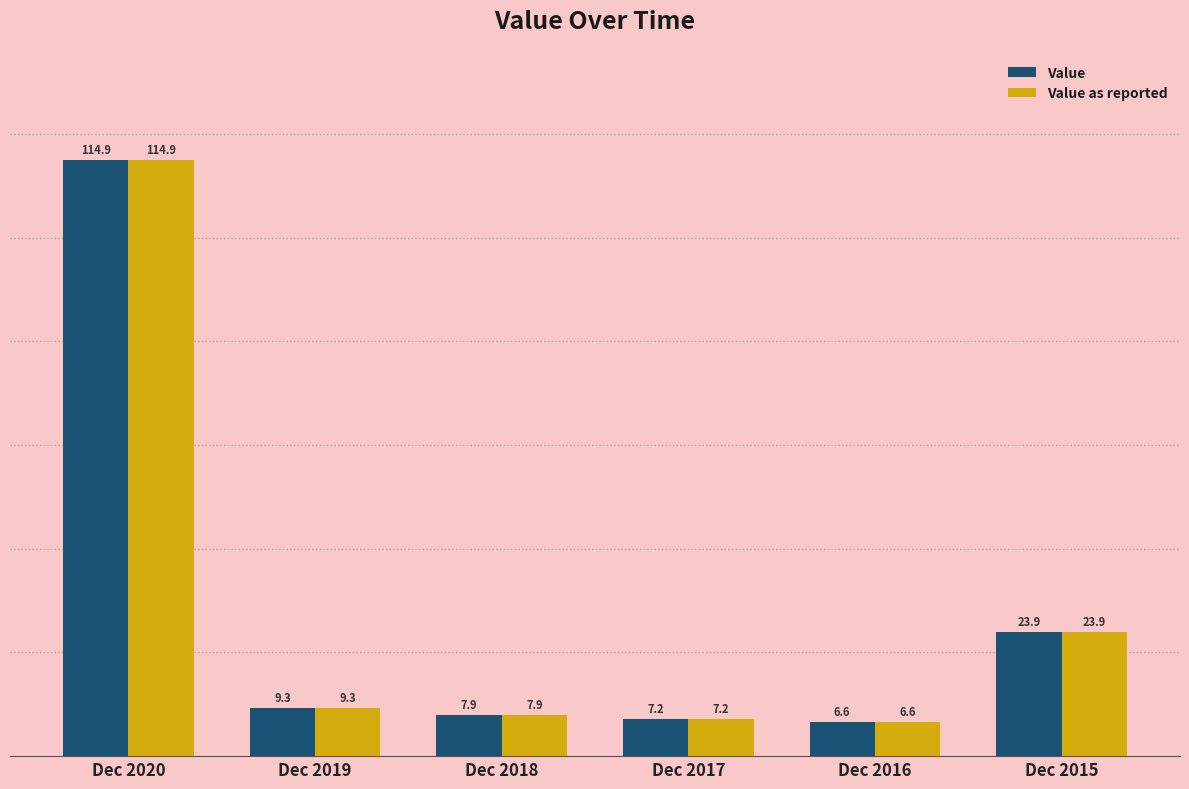

Which category has the lowest value in the Value as reported series?

Dec 2016